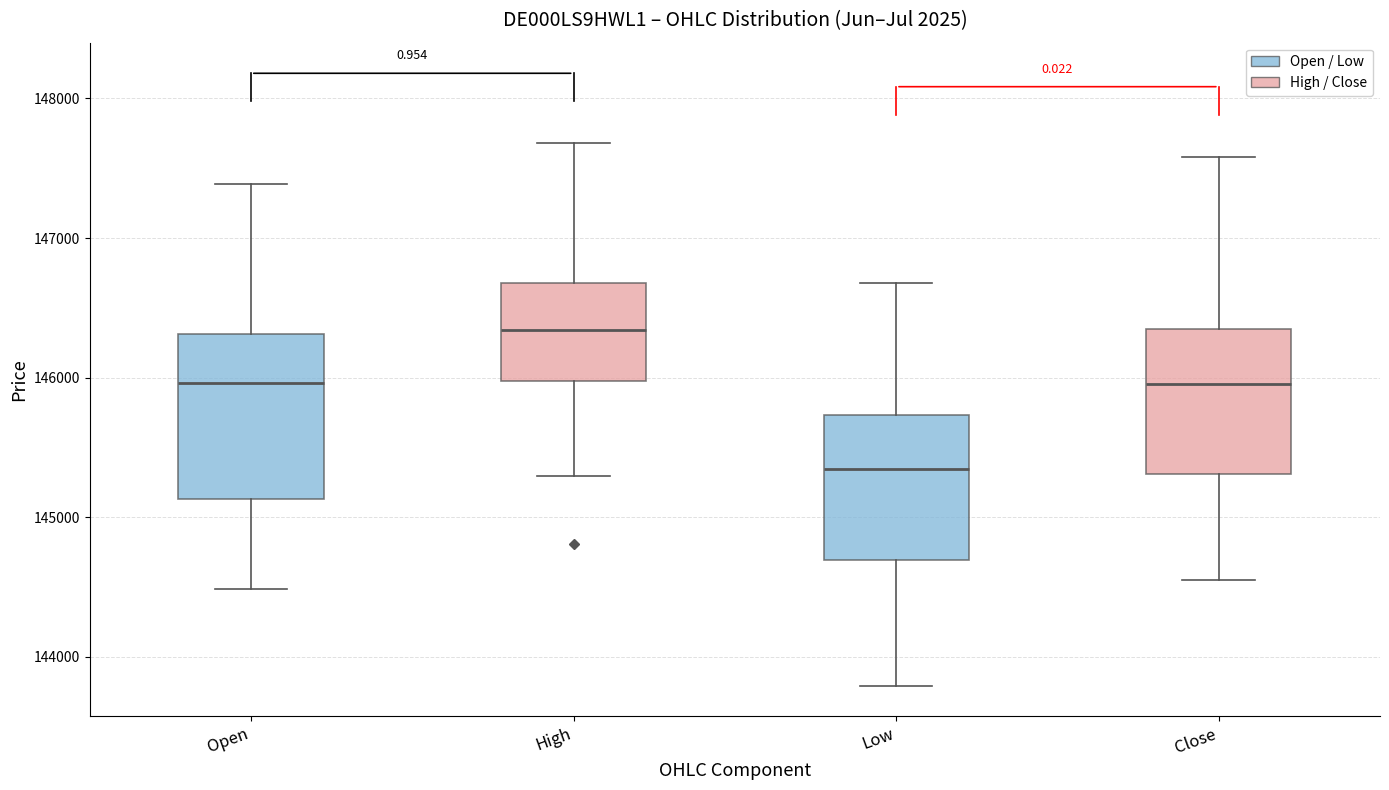

Which box's median line is the highest?

High